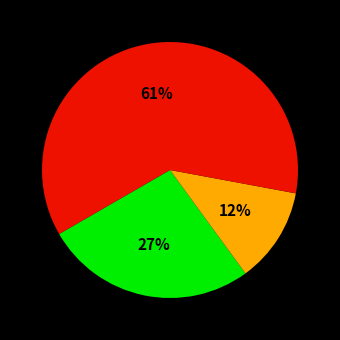

To the nearest percent, what is the difference between the largest and smallest slice percentages?

49%